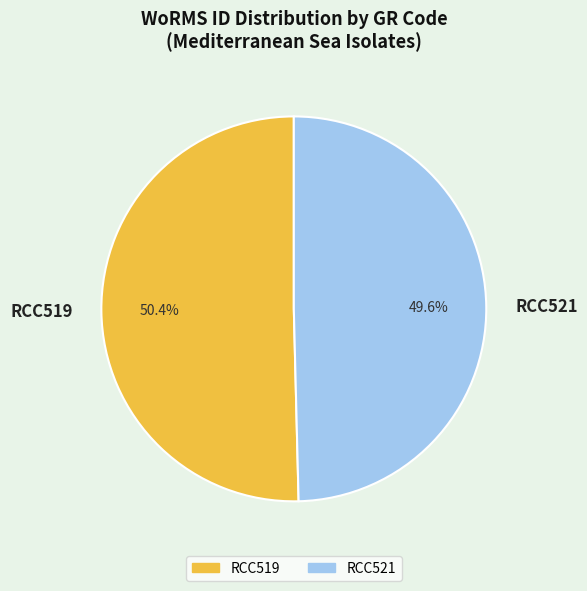

How many segments does this pie chart have?

2